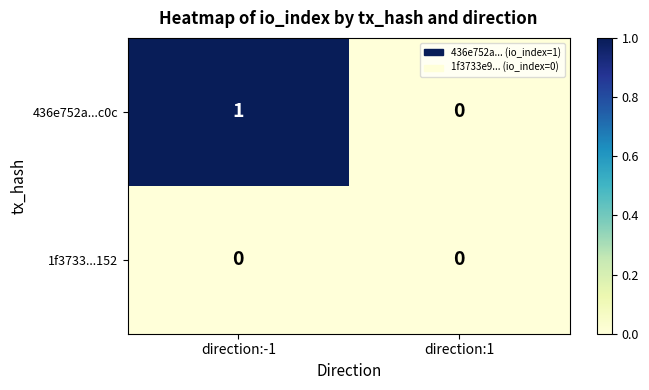

Rank the series at direction:-1 from highest to lowest value.

436e752a...c0c, 1f3733...152